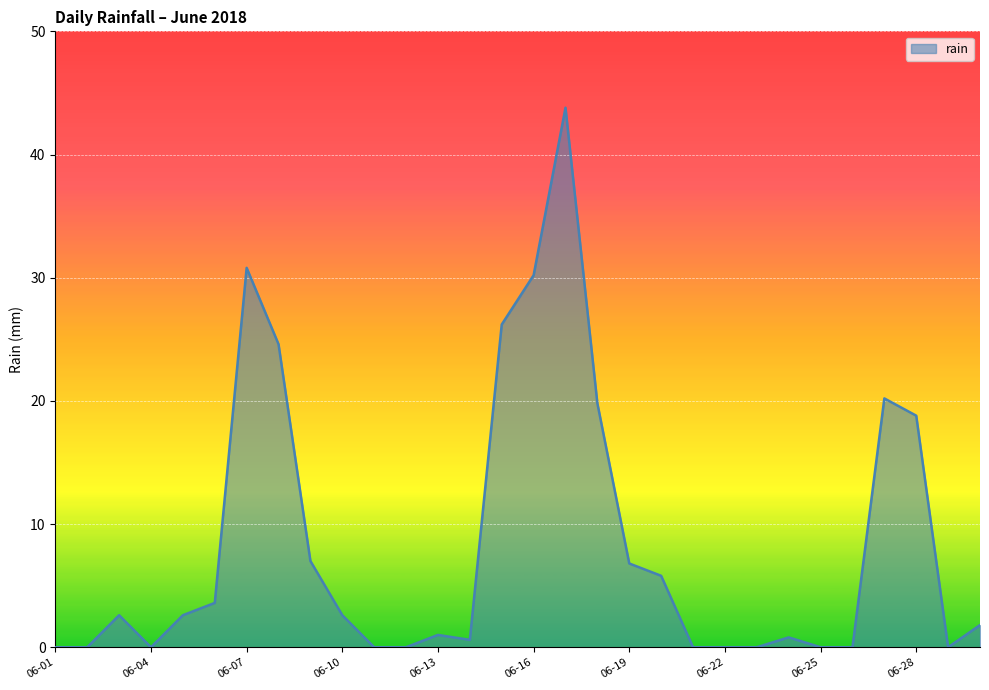

What is the greatest value displayed?

43.8